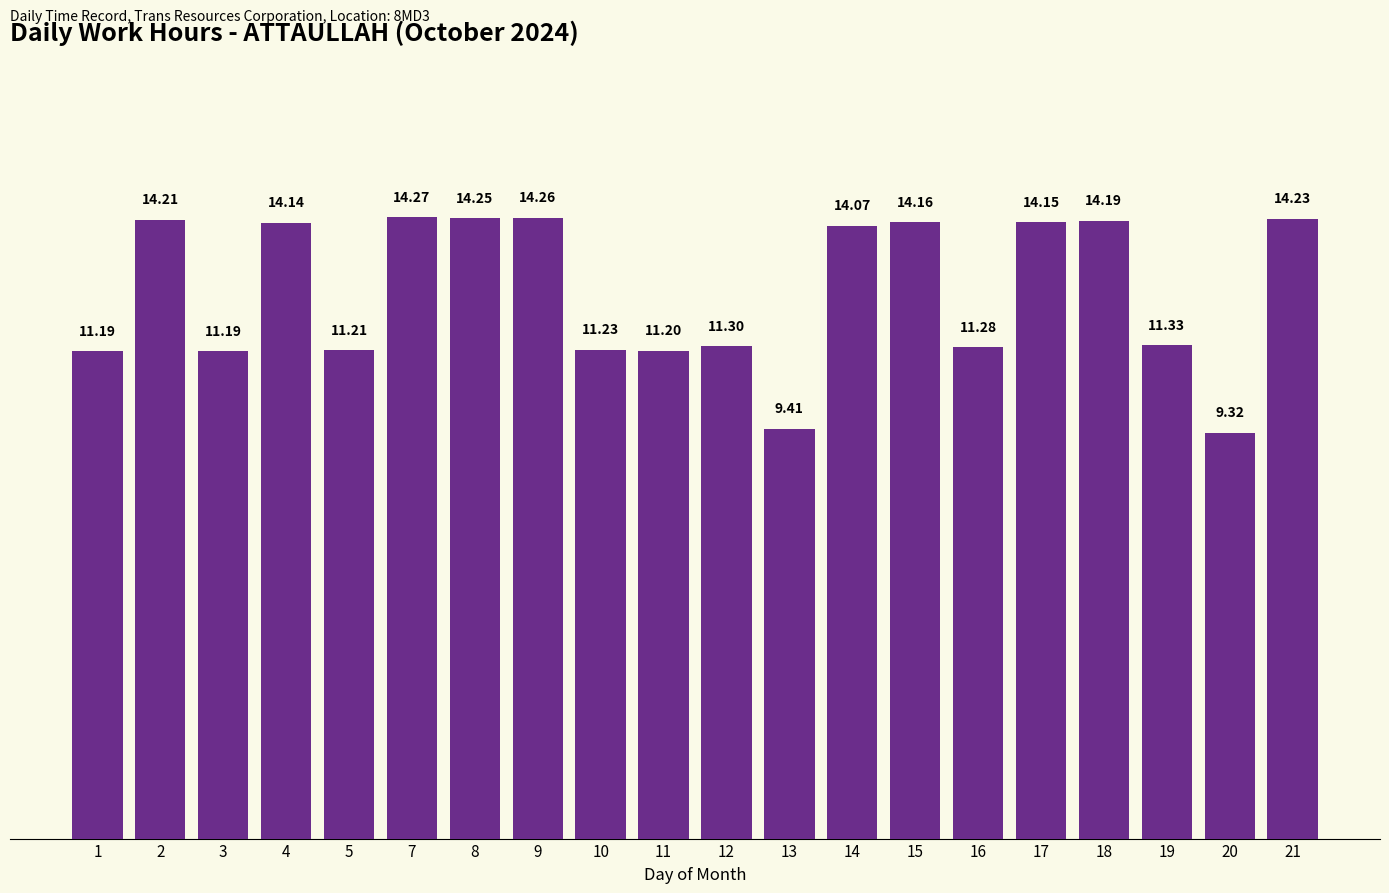

What is the maximum value shown in the chart?

14.3